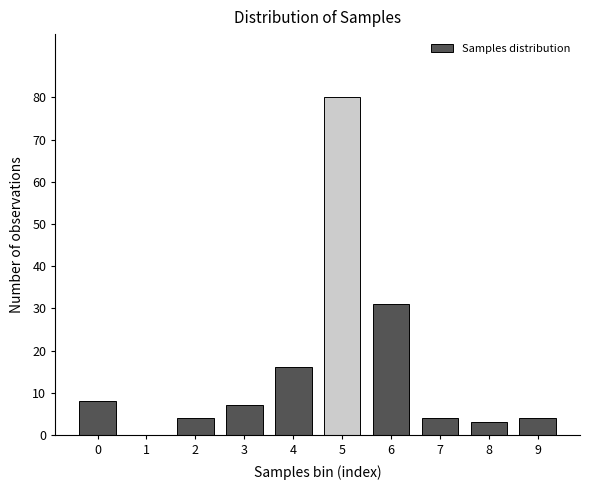

Reading right to left, list all the values displayed in this chart.

9=4	8=3	7=4	6=31	5=80	4=16	3=7	2=4	1=0	0=8